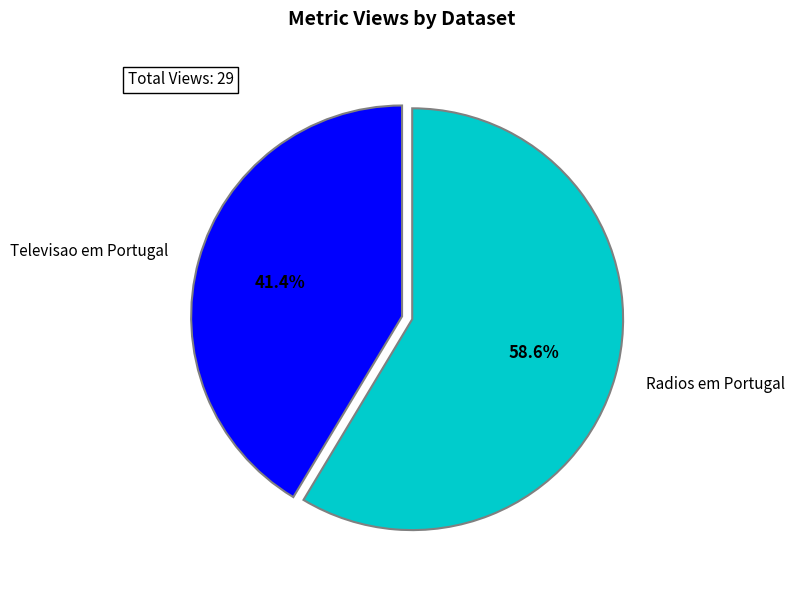

What is the largest slice in the pie chart?

Radios em Portugal